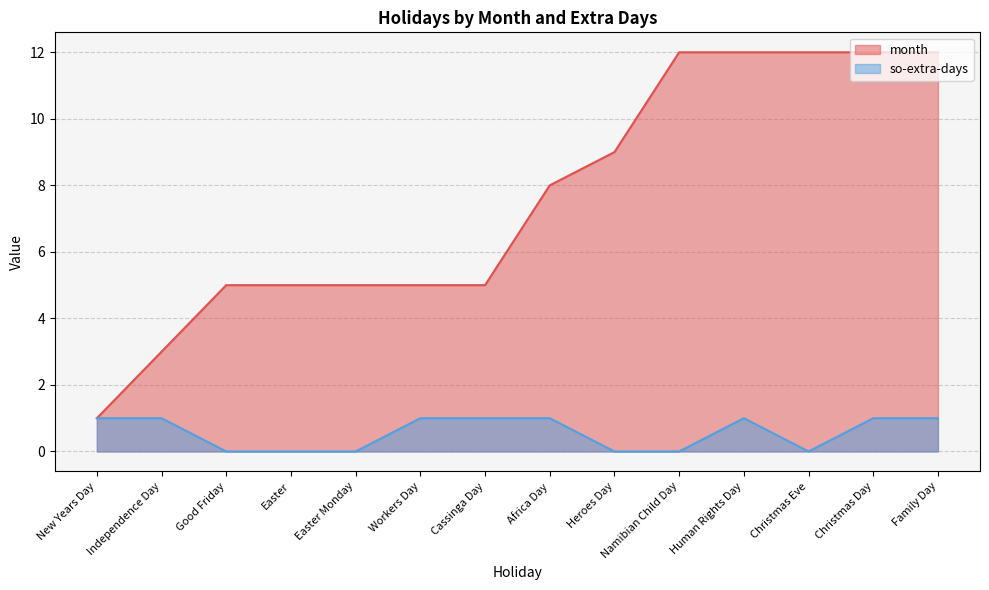

What is the average value of the so-extra-days series?

1